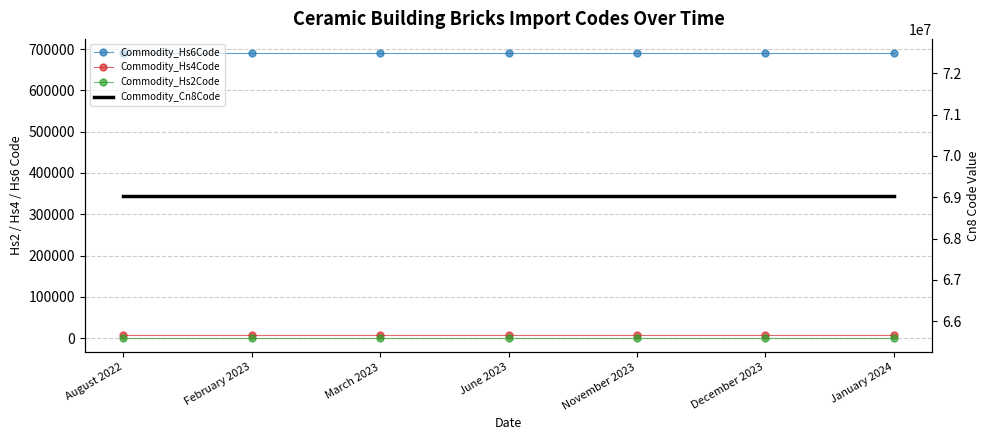

Between January 2024 and February 2023, which is larger?

January 2024